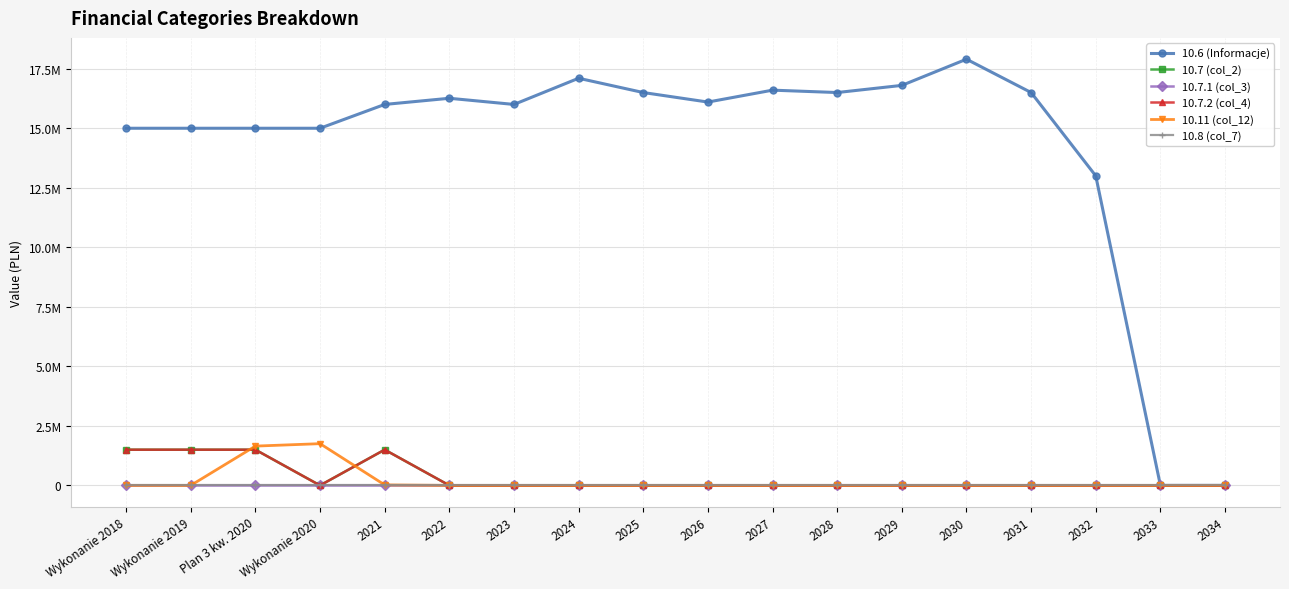

Which series has the largest total across all categories?

10.6 (Informacje)